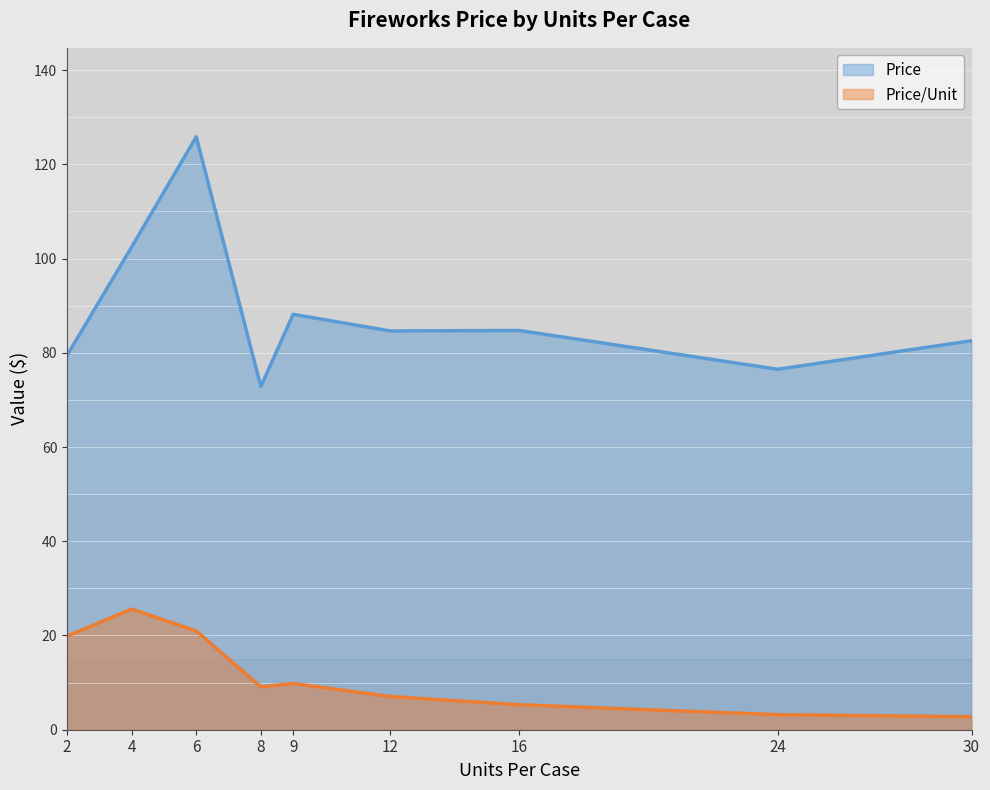

What is the value of the Price point at the 5th from the left?

88.2